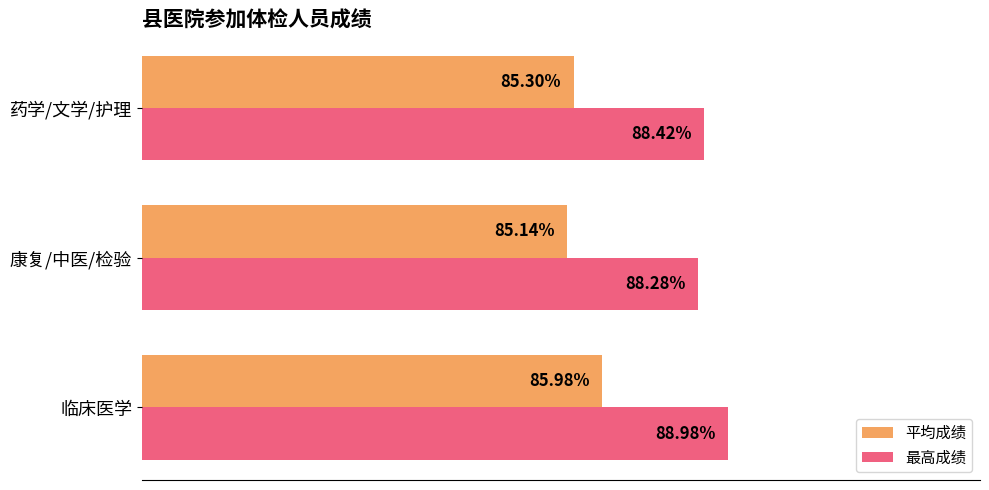

Which series has the widest spread of values?

平均成绩